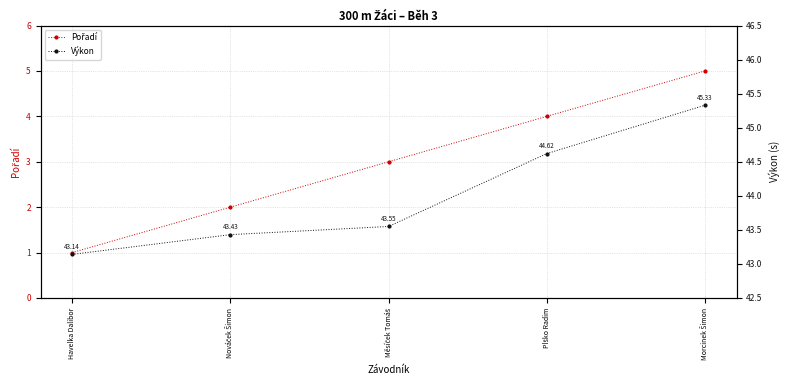

Which series has the largest range (max minus min)?

Pořadí